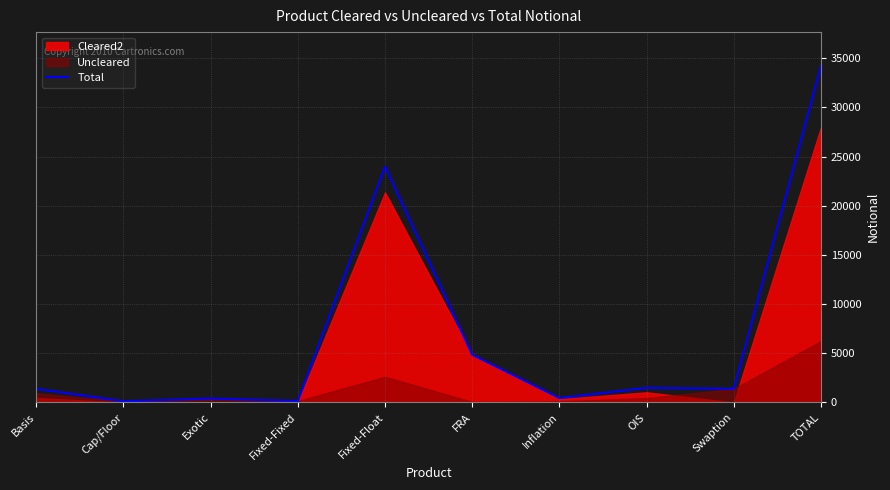

List the labels in order of value, smallest first.

Cap/Floor, Fixed-Fixed, Exotic, Inflation, Swaption, Basis, OIS, FRA, Fixed-Float, TOTAL